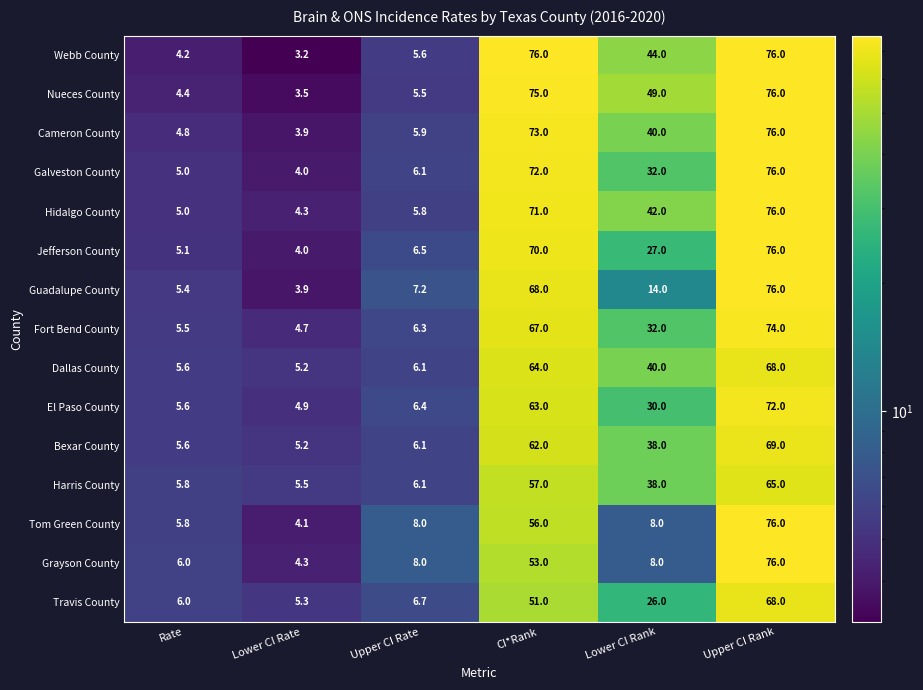

At how many categories does at least one series exceed 42?

3